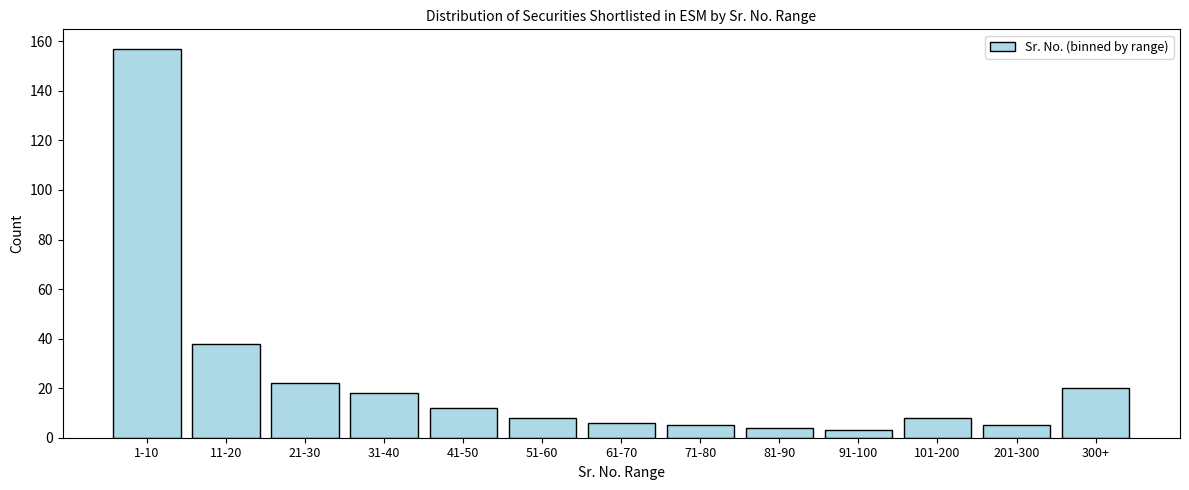

Reading left to right, extract all data points from this chart.

157	38	22	18	12	8	6	5	4	3	8	5	20